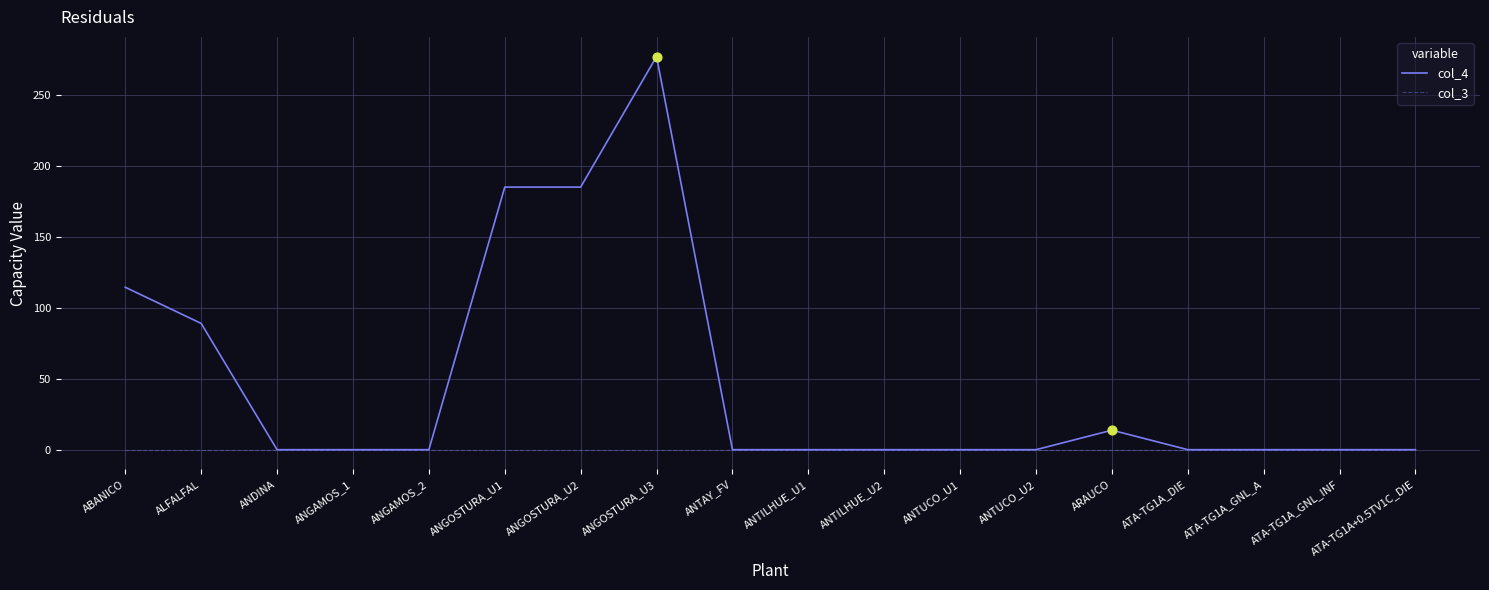

Which series has the largest range (max minus min)?

col_4